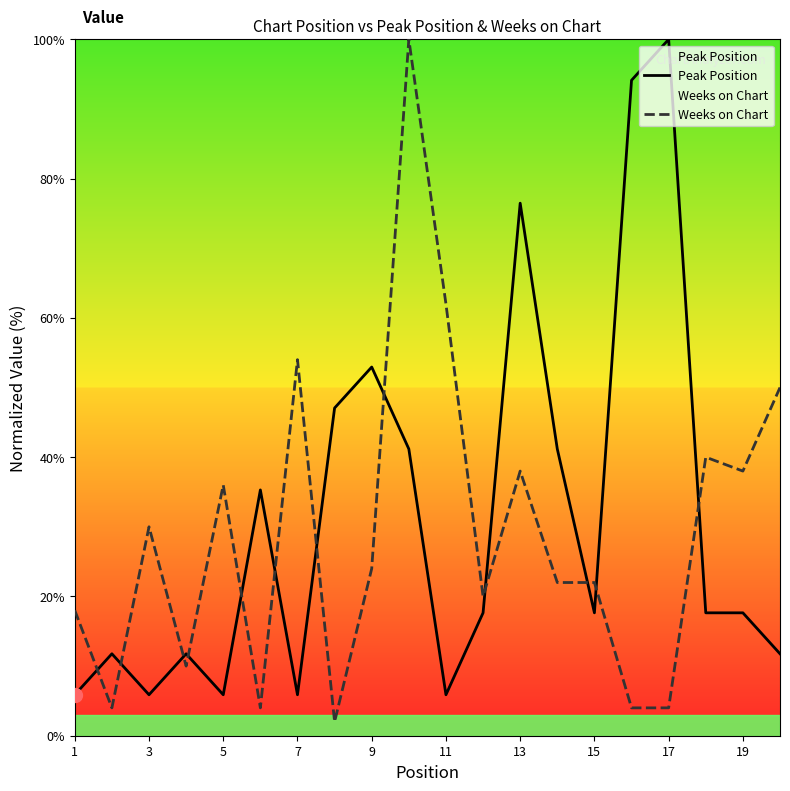

What is the approximate value of Peak Position at 1?

5.9